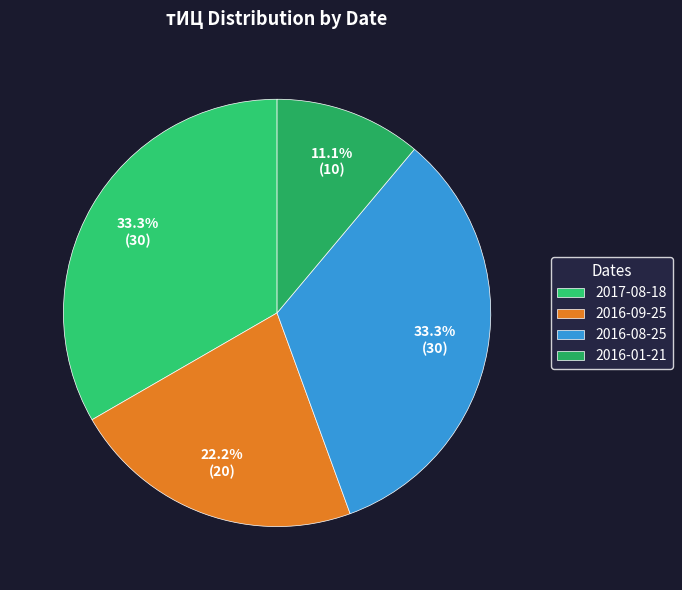

To the nearest percent, what portion does 2016-08-25 represent?

33%